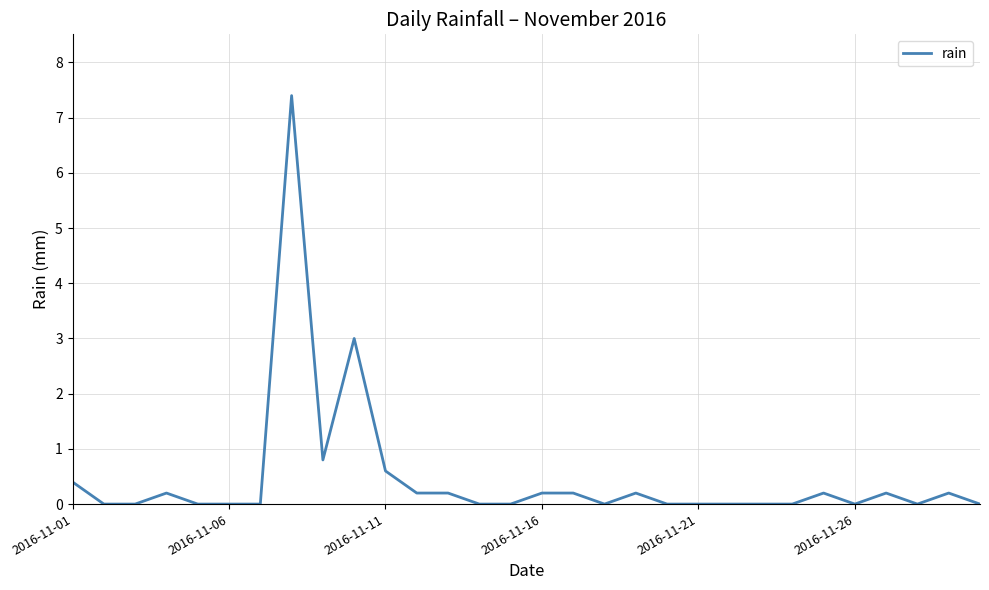

Reading left to right, what are all the values shown in this chart?

0.4	0.0	0.0	0.2	0.0	0.0	0.0	7.4	0.8	3.0	0.6	0.2	0.2	0.0	0.0	0.2	0.2	0.0	0.2	0.0	0.0	0.0	0.0	0.0	0.2	0.0	0.2	0.0	0.2	0.0